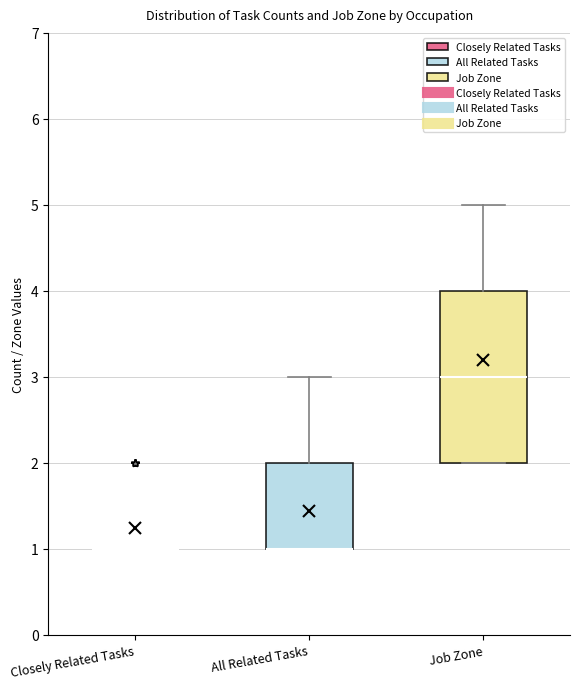

Comparing the boxes themselves (not the whiskers), which one is the tallest?

Job Zone